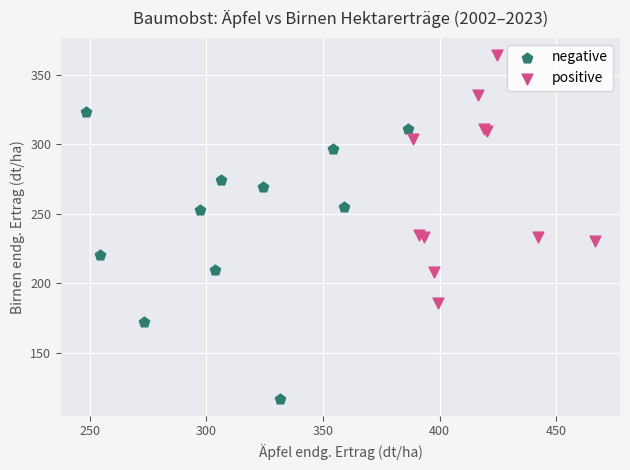

Which series contains the lowest Y value?

negative